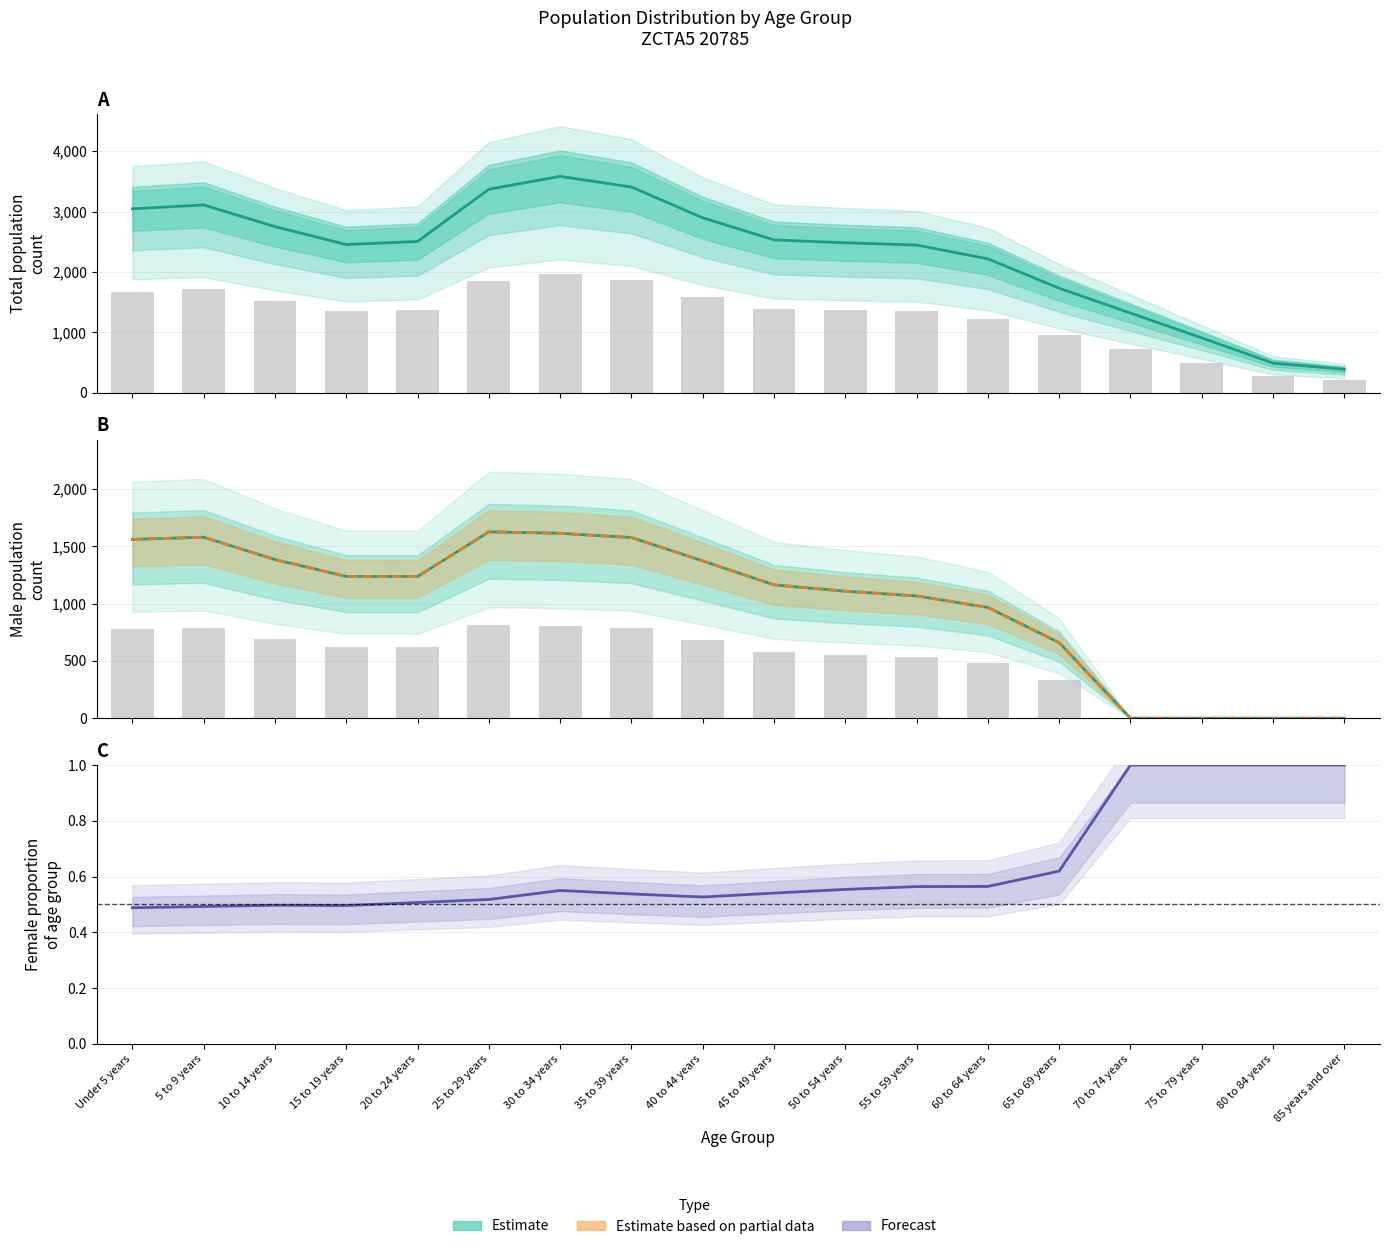

Reading left to right, transcribe all the data shown in this chart.

Number: Under 5 years=3046	5 to 9 years=3110	10 to 14 years=2751	15 to 19 years=2454	20 to 24 years=2505	25 to 29 years=3370	30 to 34 years=3583	35 to 39 years=3407	40 to 44 years=2897	45 to 49 years=2531	50 to 54 years=2483	55 to 59 years=2446	60 to 64 years=2217	65 to 69 years=1731	70 to 74 years=1319	75 to 79 years=908	80 to 84 years=490	85 years and over=388
Male: Under 5 years=1560	5 to 9 years=1579	10 to 14 years=1384	15 to 19 years=1237	20 to 24 years=1236	25 to 29 years=1626	30 to 34 years=1613	35 to 39 years=1576	40 to 44 years=1372	45 to 49 years=1163	50 to 54 years=1108	55 to 59 years=1067	60 to 64 years=966	65 to 69 years=659	70 to 74 years=0	75 to 79 years=0	80 to 84 years=0	85 years and over=0